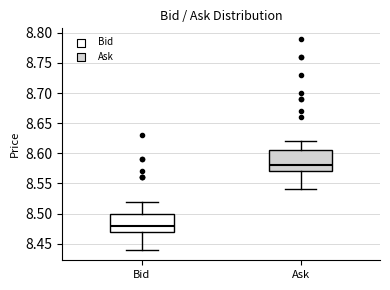

Where does the lower whisker of the box for Bid end on the y-axis? The values are not printed on the chart, so give them approximately, as read against the axis.

8.440